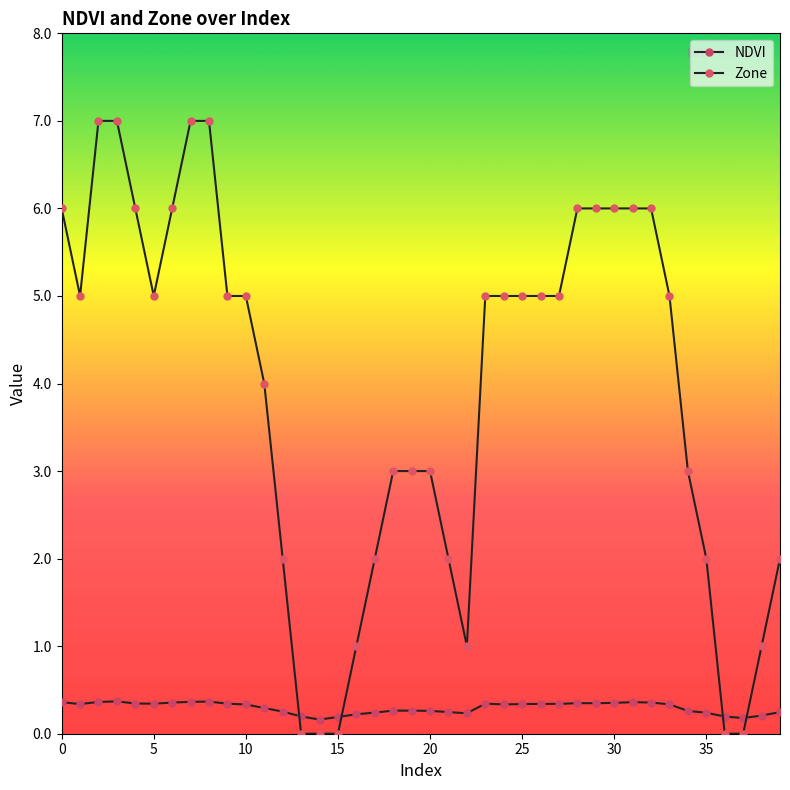

Reading left to right, transcribe all the data shown in this chart.

NDVI: 0.4	0.3	0.4	0.4	0.3	0.3	0.4	0.4	0.4	0.3	0.3	0.3	0.3	0.2	0.2	0.2	0.2	0.2	0.3	0.3	0.3	0.2	0.2	0.3	0.3	0.3	0.3	0.3	0.3	0.3	0.4	0.4	0.4	0.3	0.3	0.2	0.2	0.2	0.2	0.2
Zone: 6.0	5.0	7.0	7.0	6.0	5.0	6.0	7.0	7.0	5.0	5.0	4.0	2.0	0.0	0.0	0.0	1.0	2.0	3.0	3.0	3.0	2.0	1.0	5.0	5.0	5.0	5.0	5.0	6.0	6.0	6.0	6.0	6.0	5.0	3.0	2.0	0.0	0.0	1.0	2.0